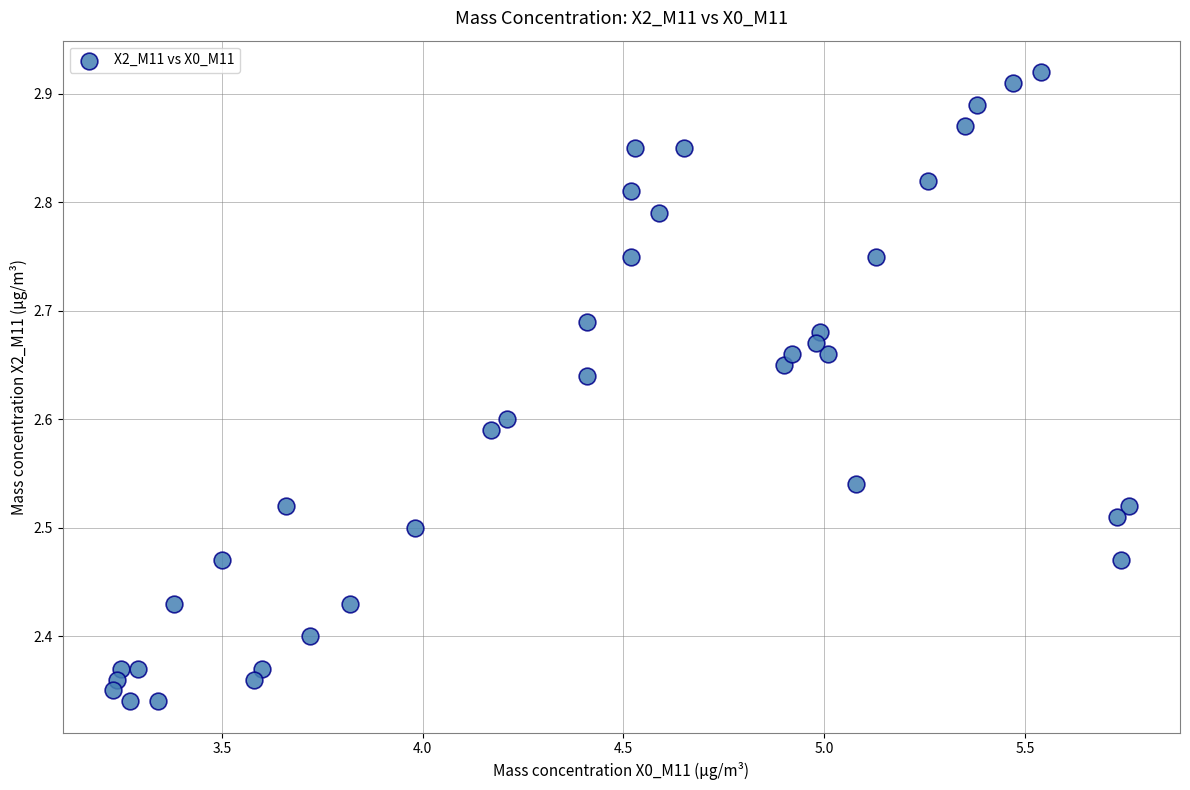

What is the range of Y values (max minus min)?

0.6